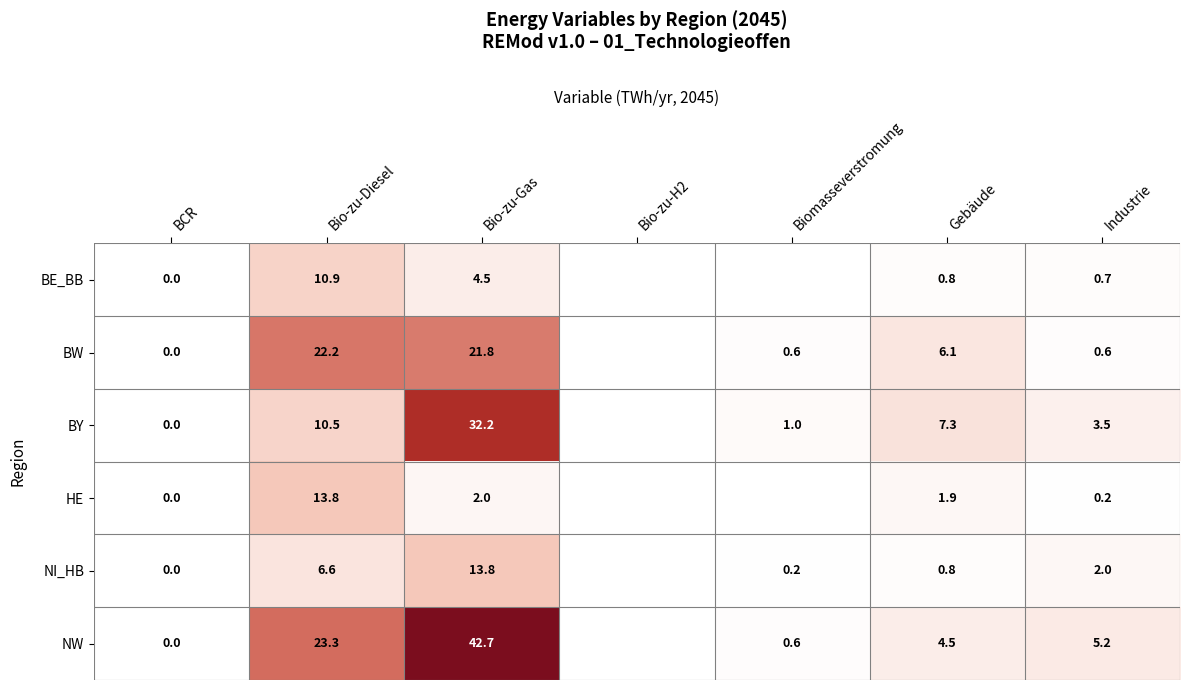

What is the difference between the NW values at Biomasseverstromung and Bio-zu-Diesel?

22.7